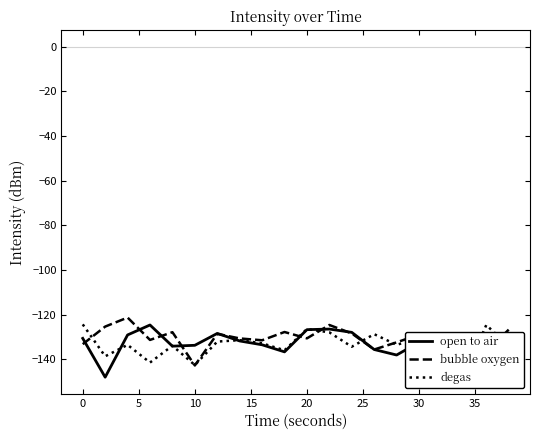

The value of bubble oxygen at 20 is -130.6. True or false?

True